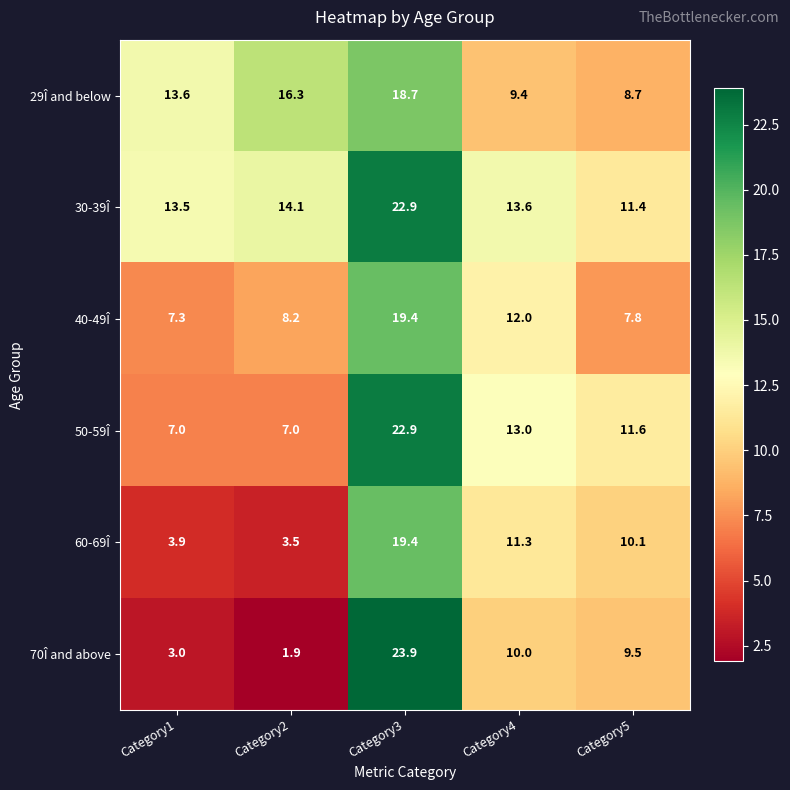

What is the sum of all 50-59Î values?

61.5